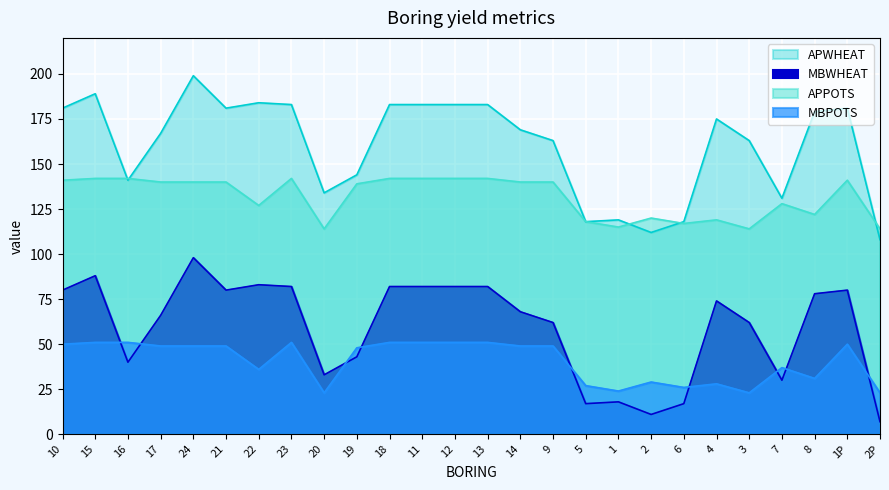

What is the spread (max minus min) of values at 10?

131